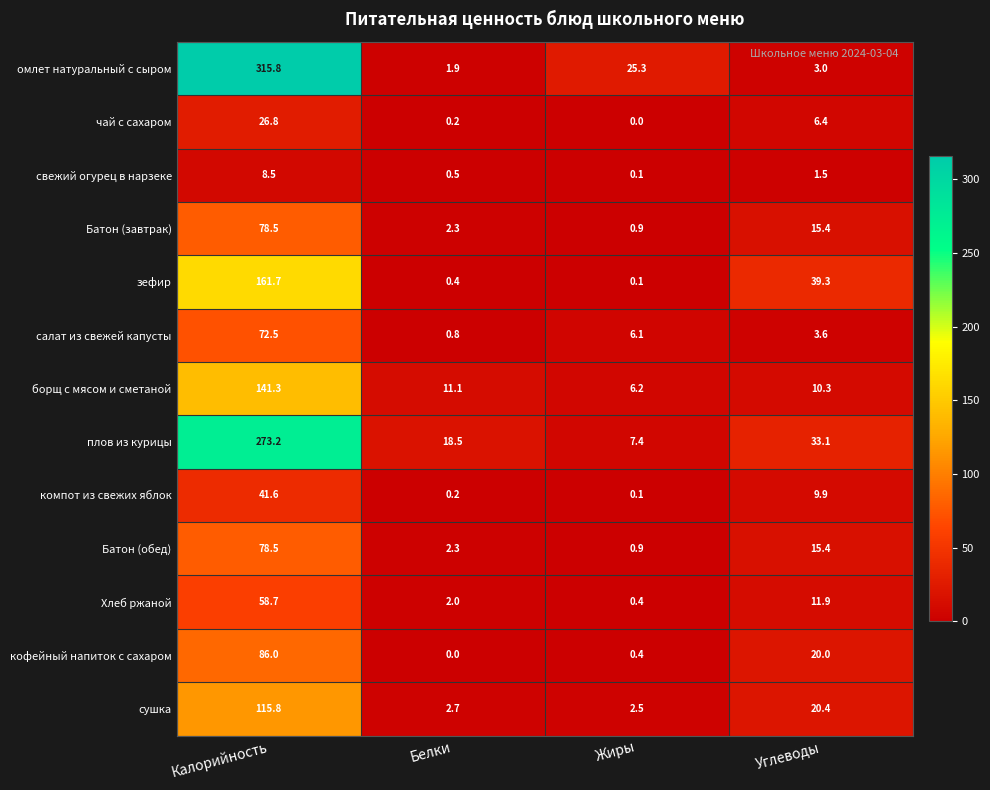

What is the total value across all series at Калорийность?

1458.9